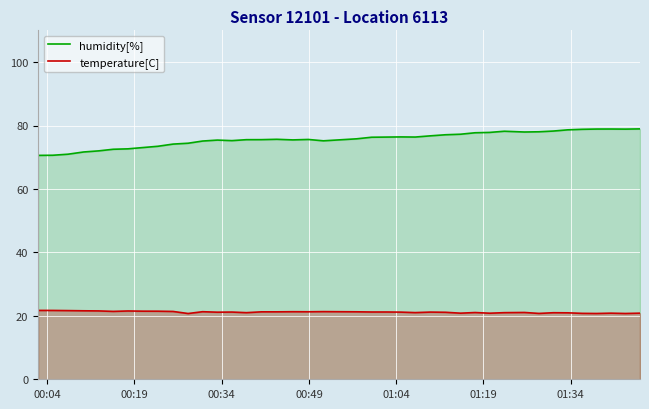

List the series in order of their peak value, lowest first.

temperature[C], humidity[%]